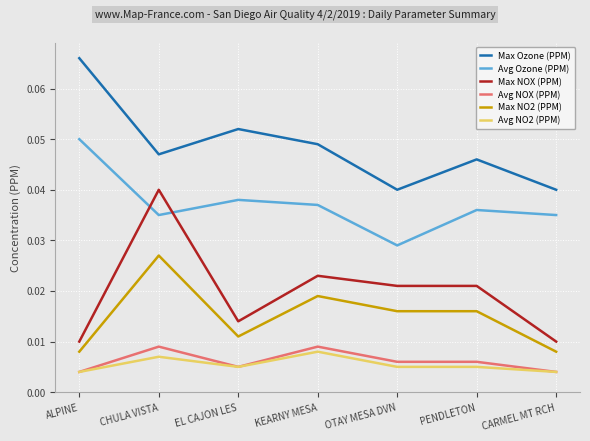

What position from the left is ALPINE?

1